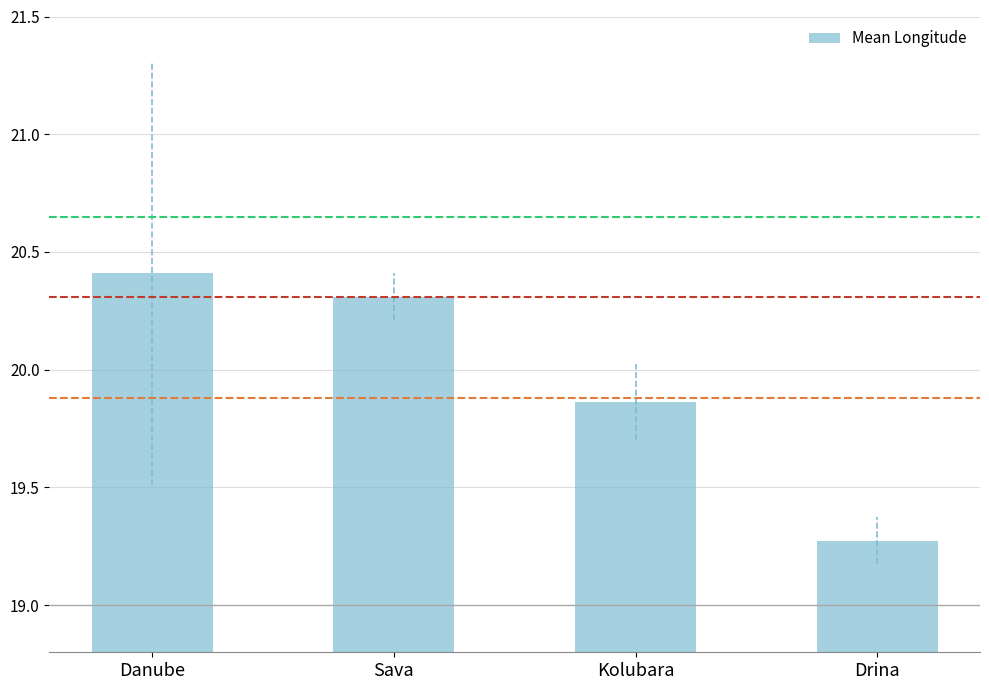

The chart shows a value of 19.3 at Drina. True or false?

True